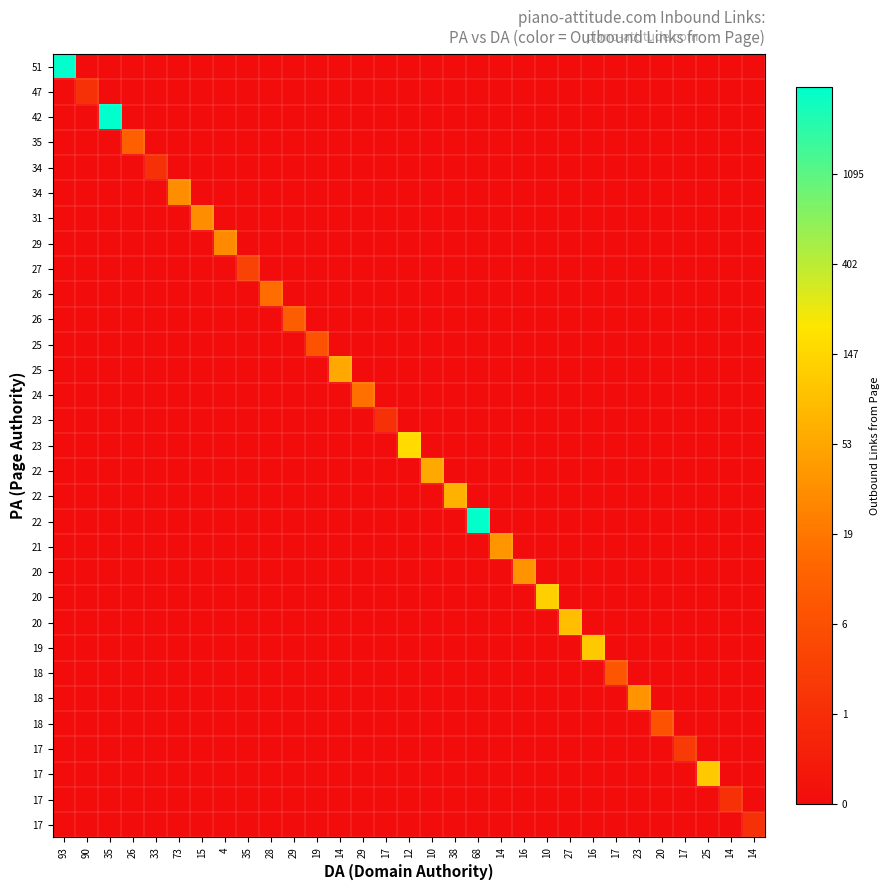

At which category is the sum across all series the highest?

93